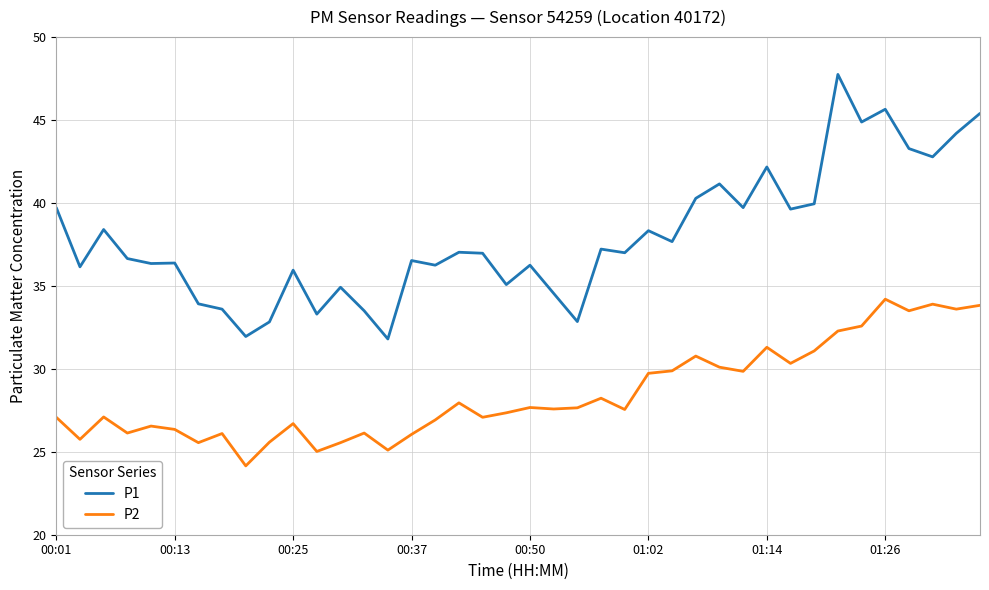

List the series in order of their overall mean, lowest first.

P2, P1